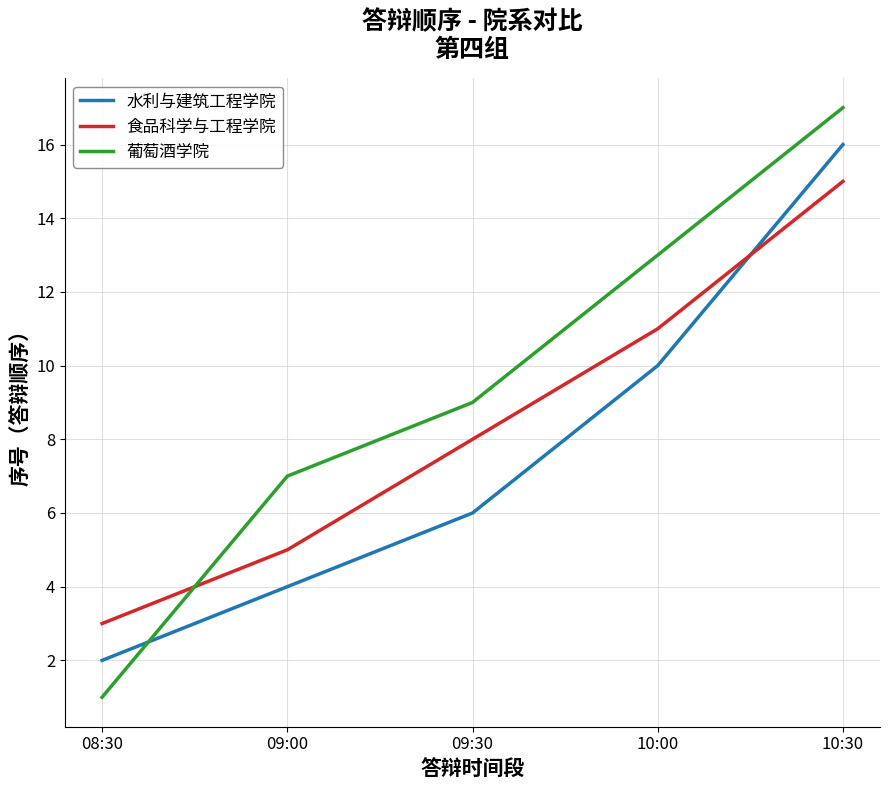

How many lines are shown in the chart?

3